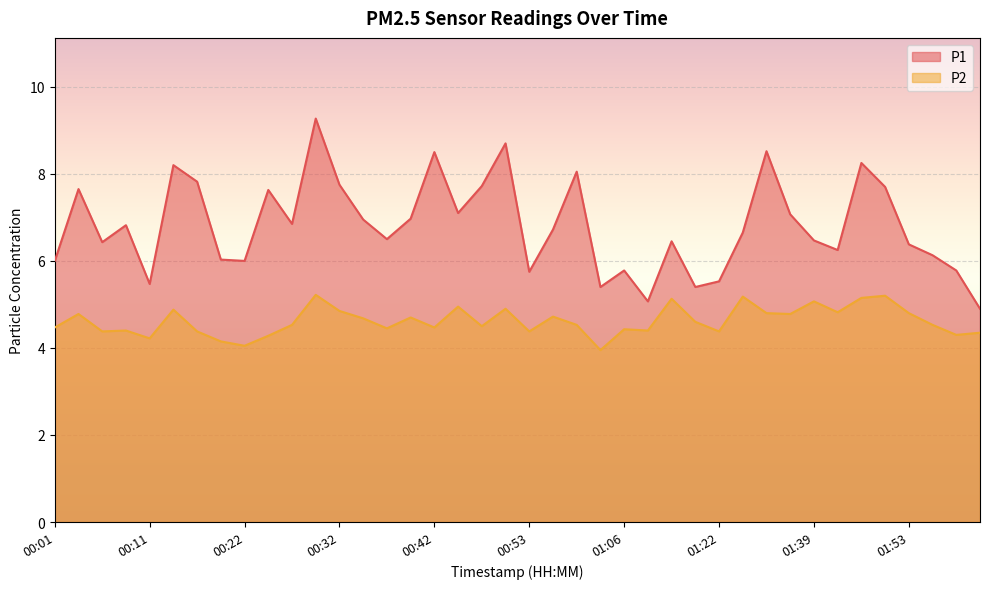

At which category does the chart reach its minimum across all series?

01:03